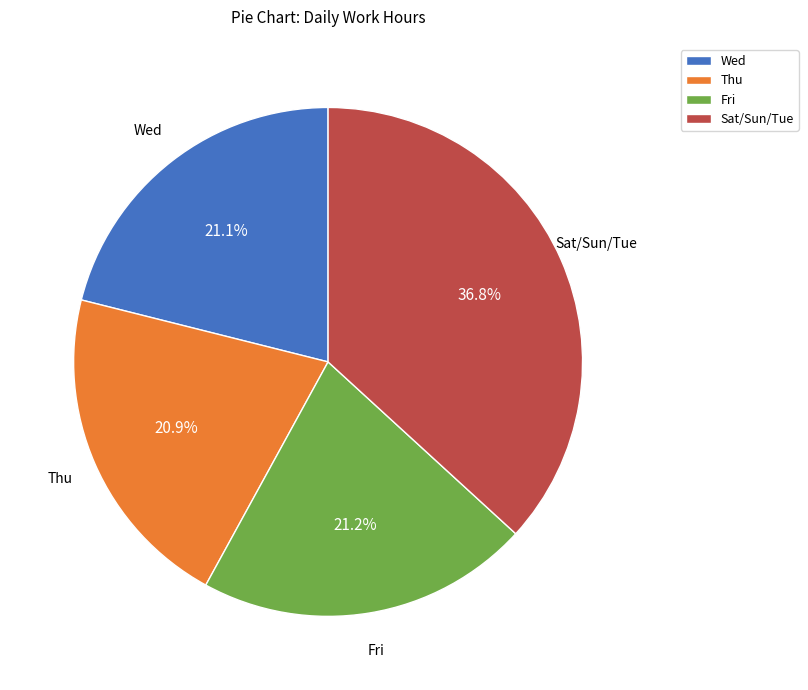

What is the ratio of the value at Fri to the value at Wed?

1.0